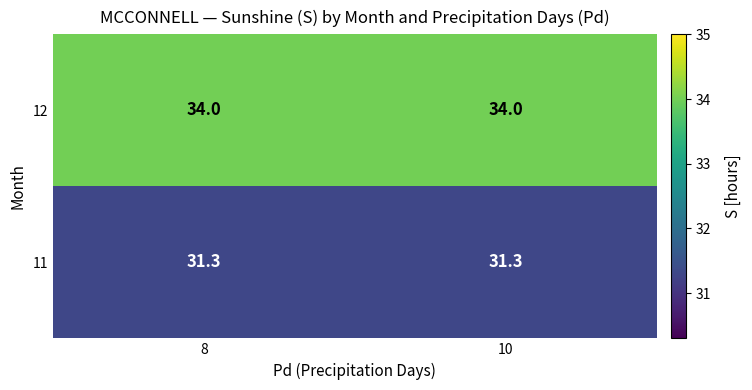

What is the total value across all series at 8?

65.3